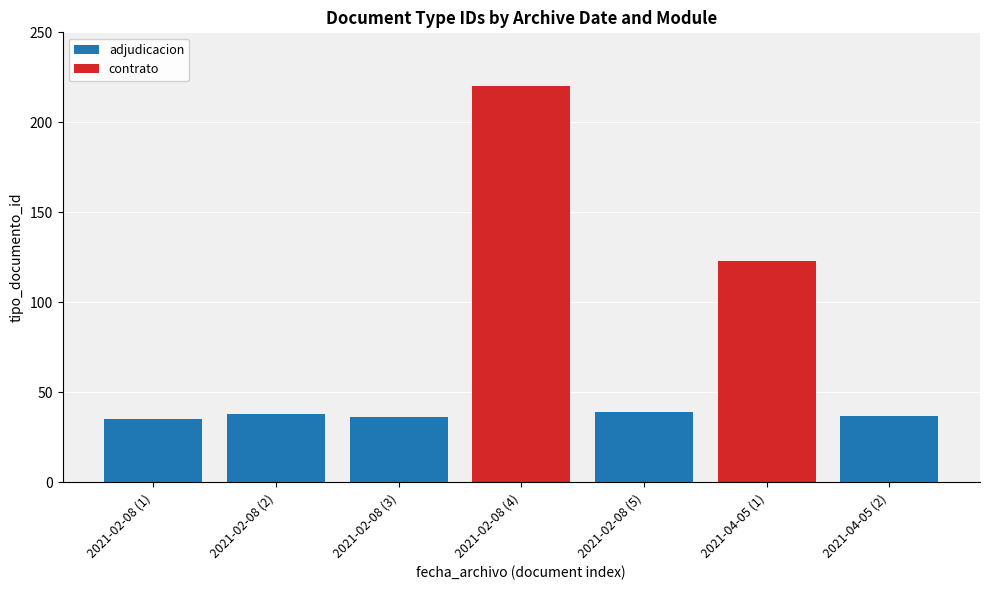

What are all the series names shown in the legend?

adjudicacion, contrato